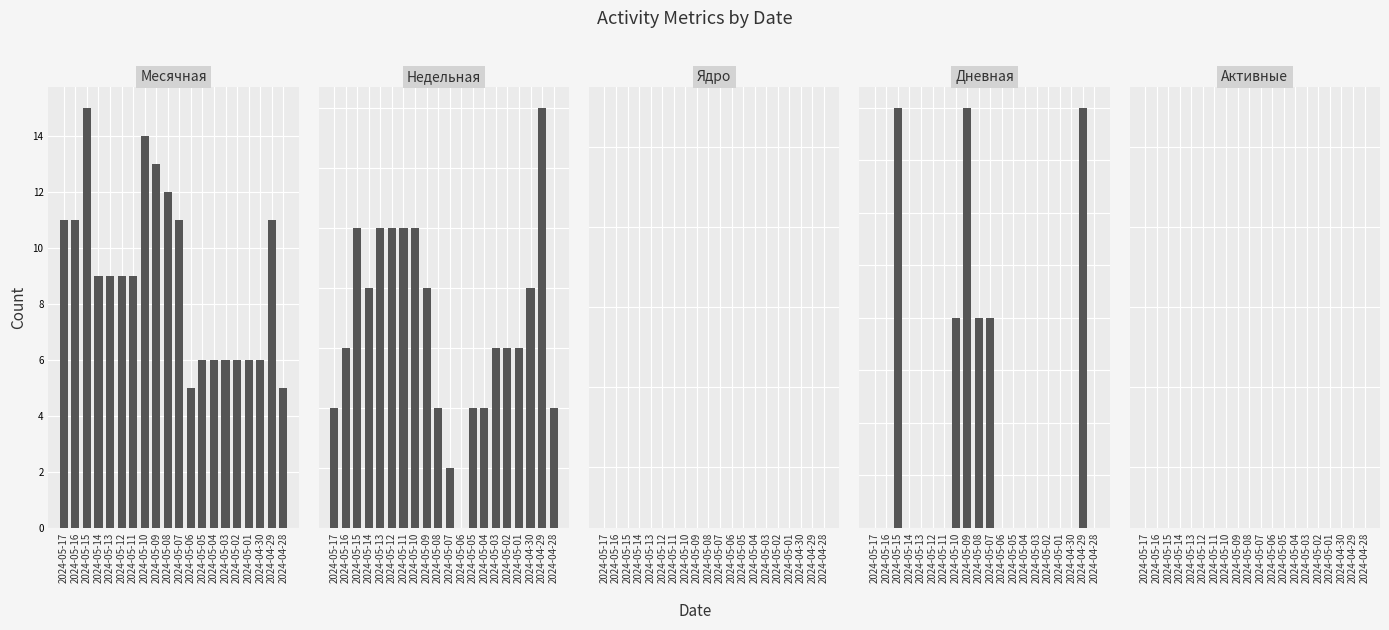

The value of Месячная at 2024-04-28 is 5. True or false?

True